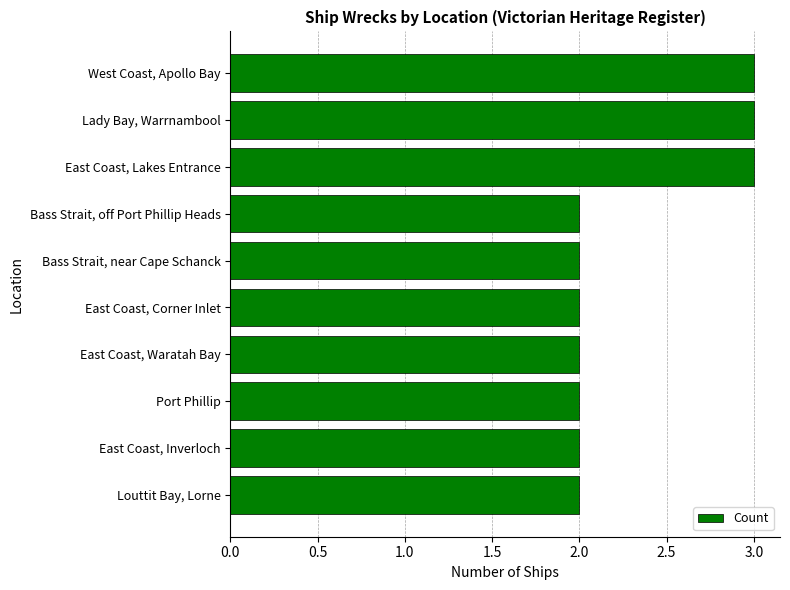

Reading bottom to top, transcribe all the data shown in this chart.

Louttit Bay, Lorne=2	East Coast, Inverloch=2	Port Phillip=2	East Coast, Waratah Bay=2	East Coast, Corner Inlet=2	Bass Strait, near Cape Schanck=2	Bass Strait, off Port Phillip Heads=2	East Coast, Lakes Entrance=3	Lady Bay, Warrnambool=3	West Coast, Apollo Bay=3